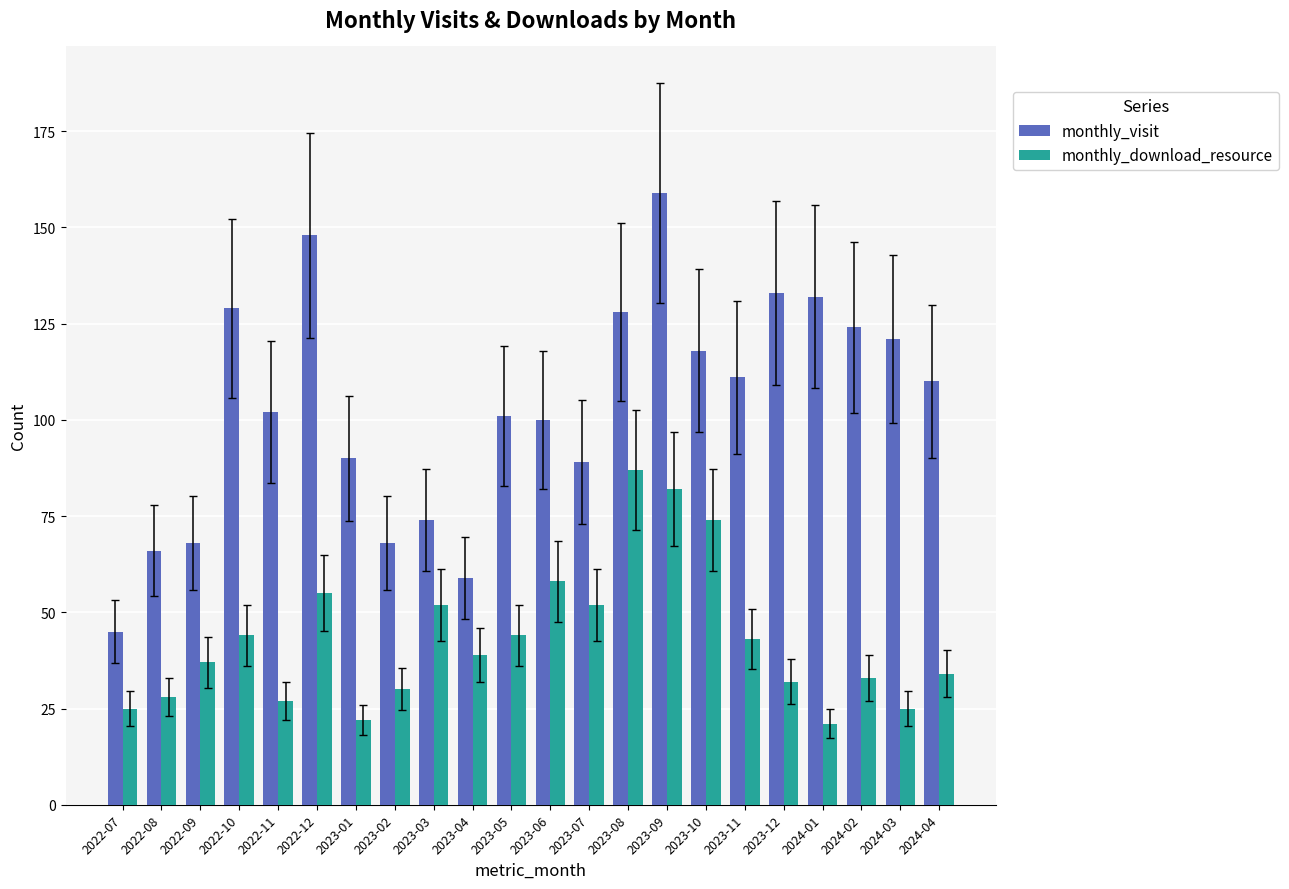

Which series has the largest total across all categories?

monthly_visit